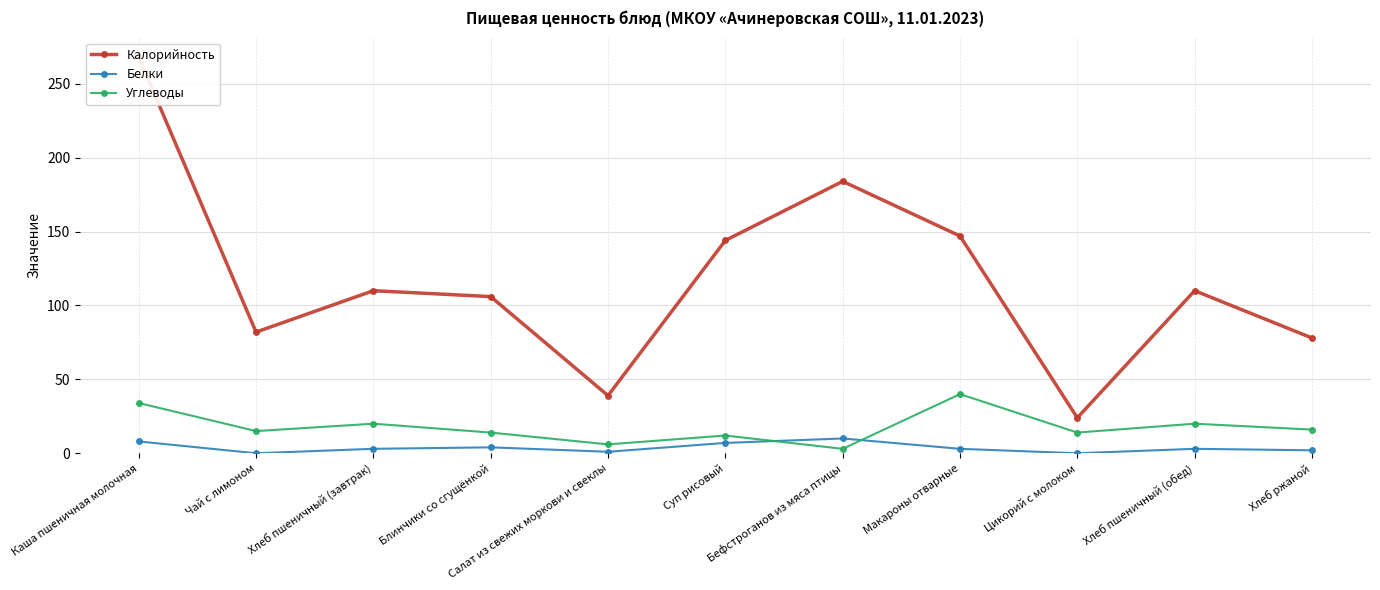

Between Бефстроганов из мяса птицы and Цикорий с молоком, which is larger?

Бефстроганов из мяса птицы